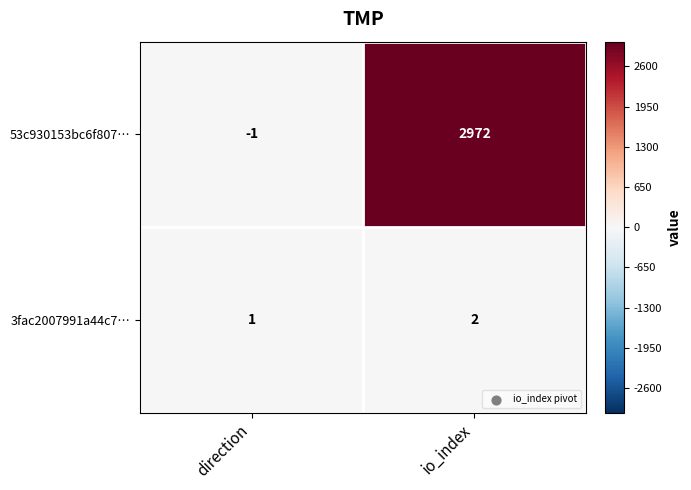

The 53c930153bc6f807… series shows -1 at direction. True or false?

True